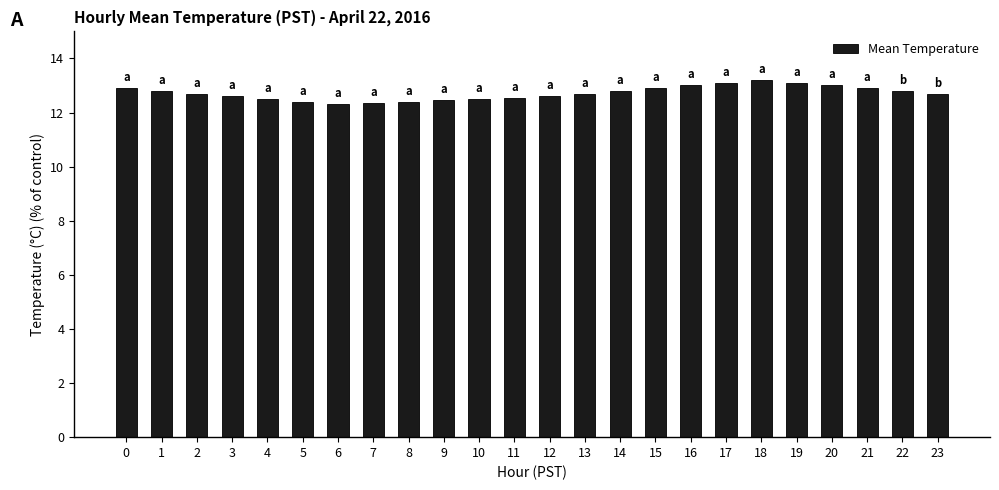

What is the greatest value displayed?

13.2